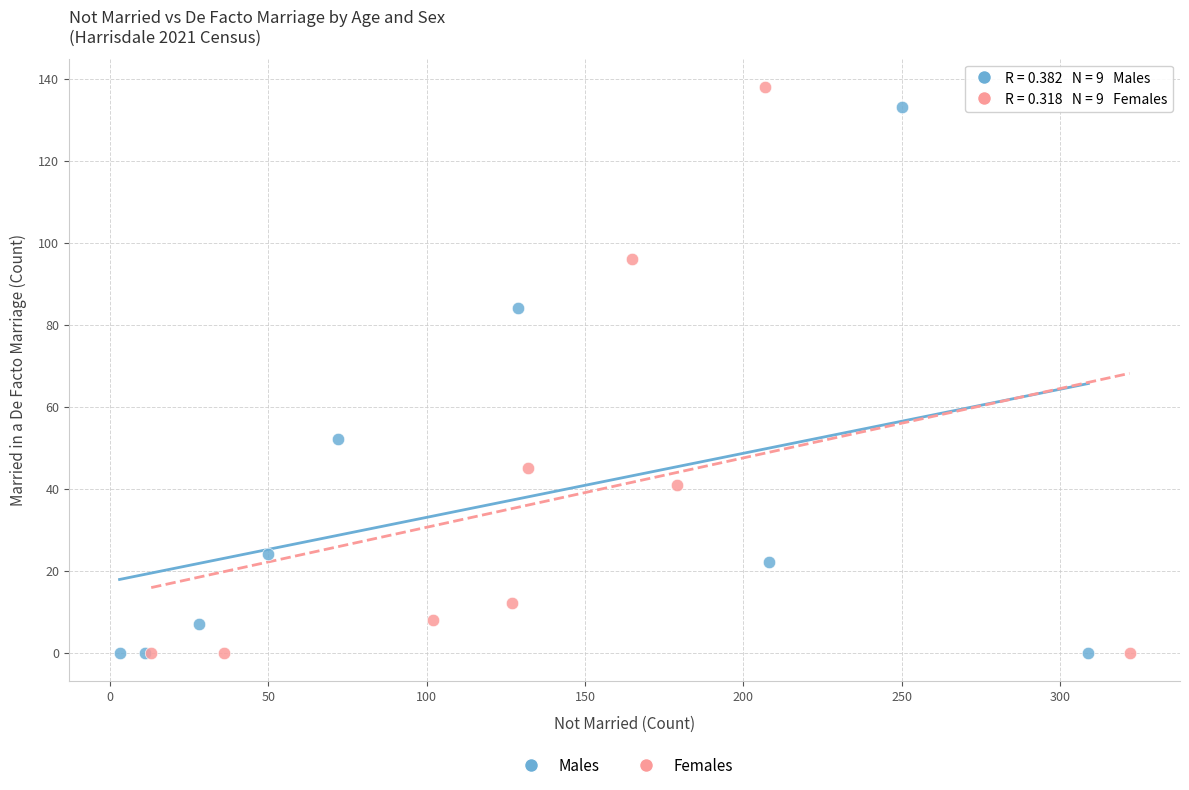

What are all the series names shown in the legend?

Males, Females